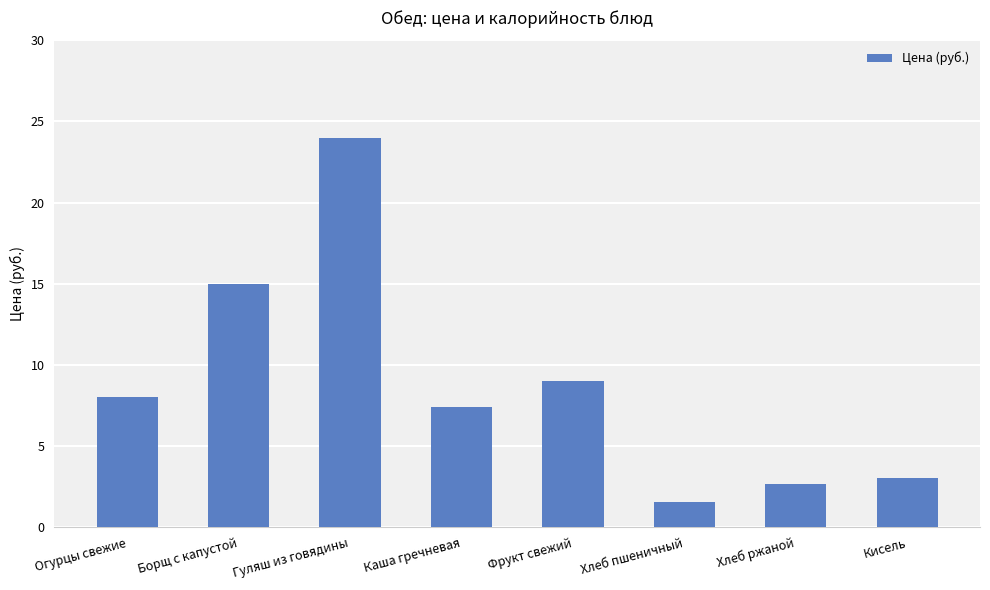

Read the value at Борщ с капустой.

15.0